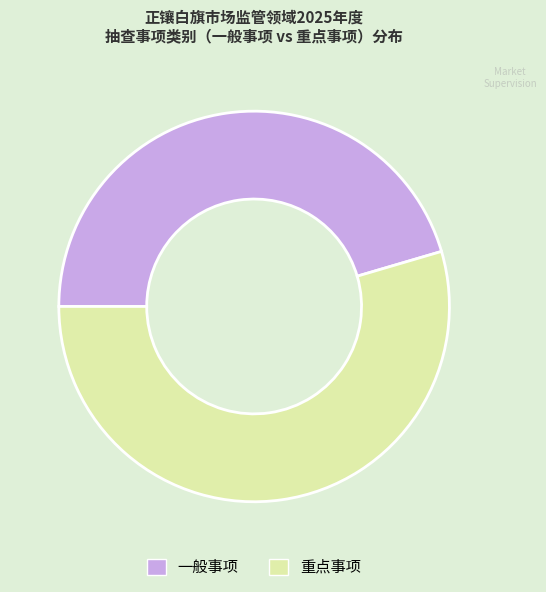

How many segments does this pie chart have?

2